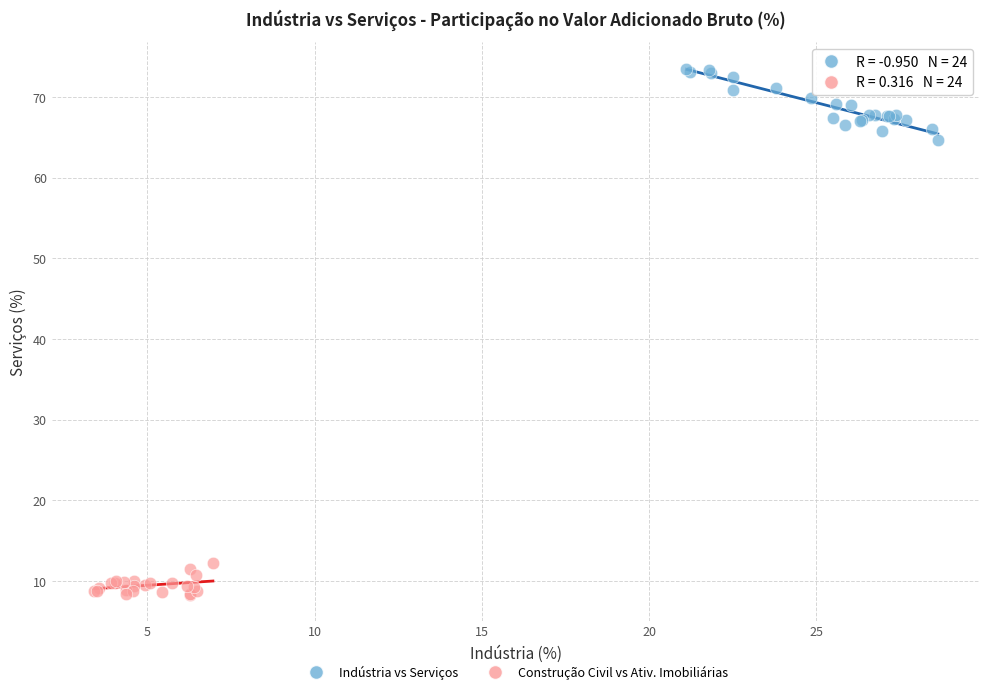

Which series has the widest spread of Y values?

Indústria vs Serviços